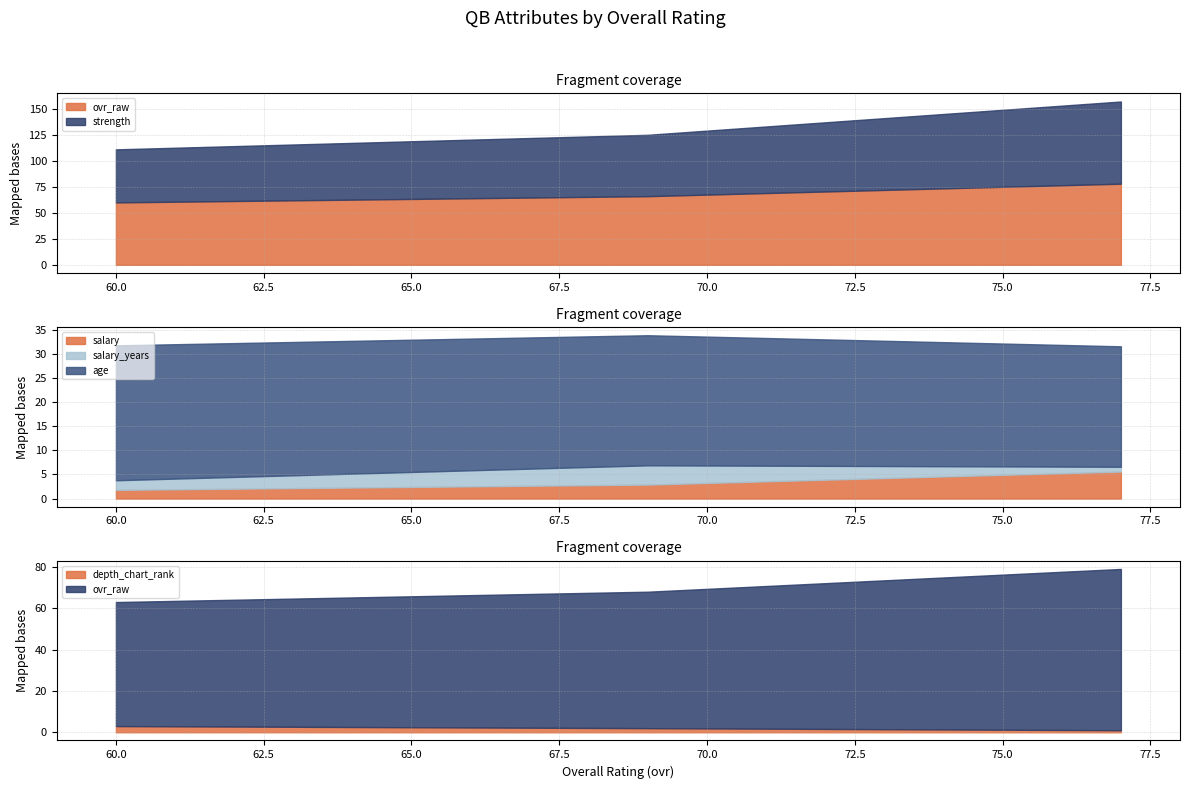

Which series has the widest spread of values?

strength